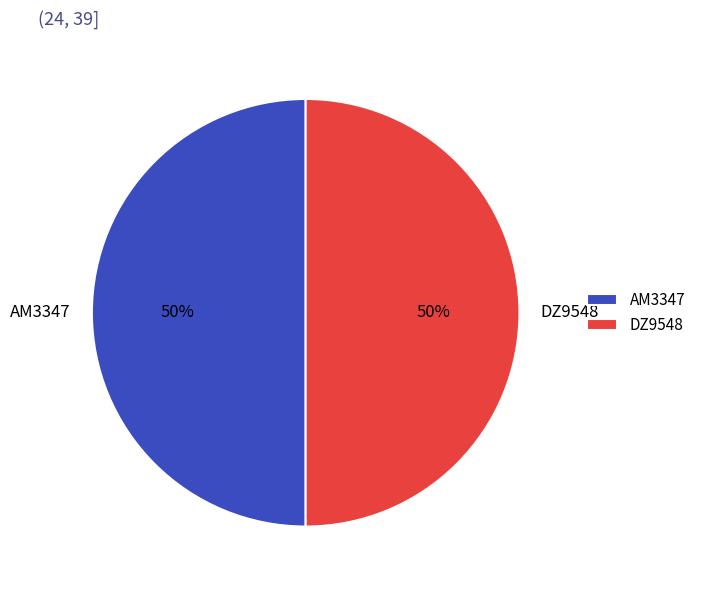

To the nearest percent, what percentage of the pie is AM3347?

50%